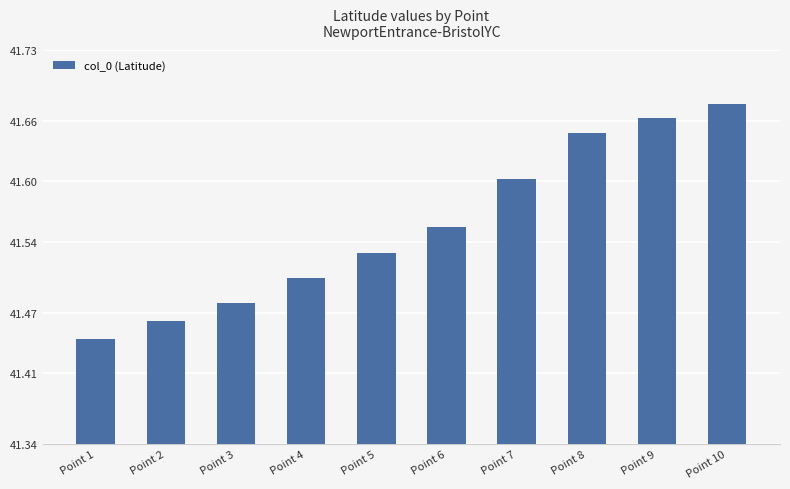

At which category does the chart reach its minimum across all series?

Point 1